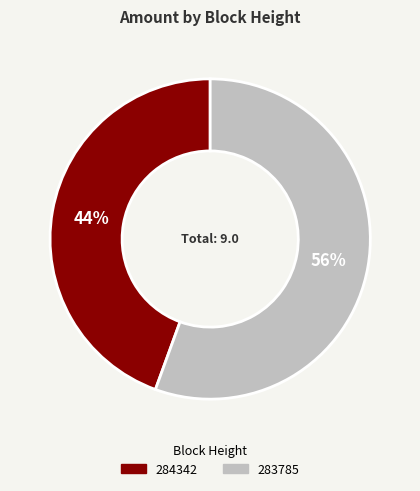

Does 283785 account for over 50% of the chart?

Yes